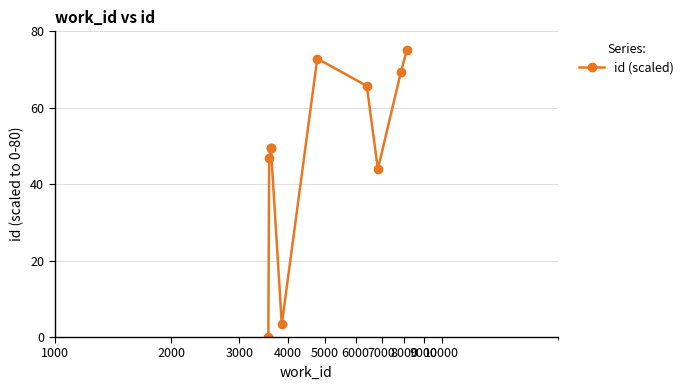

Count the number of values greater than 49.

6